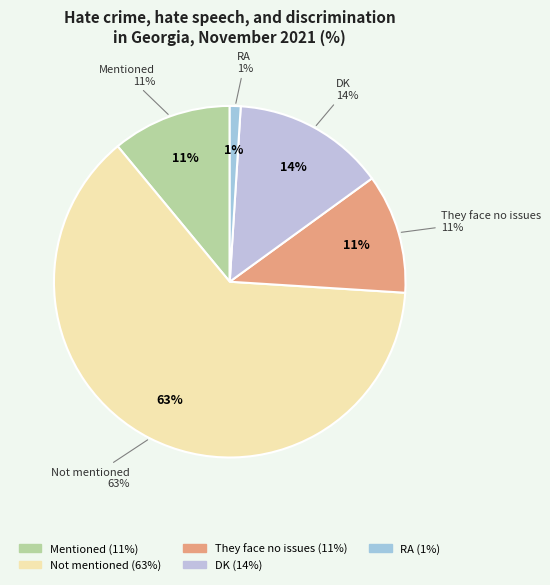

Rank the categories by value from lowest to highest.

RA, Mentioned, They face no issues, DK, Not mentioned